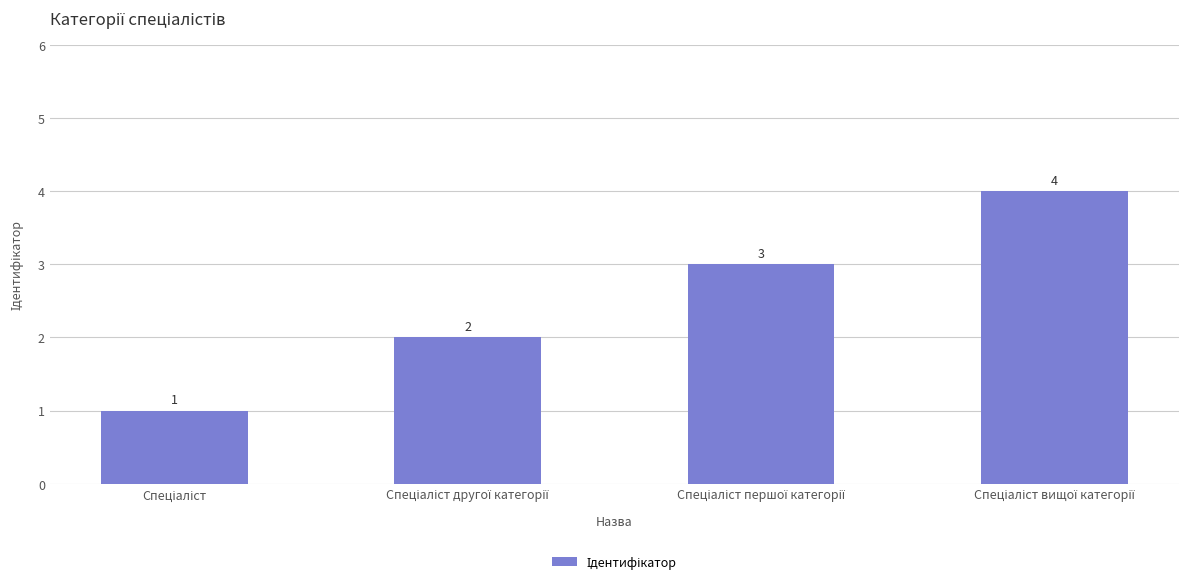

What is the greatest value displayed?

4